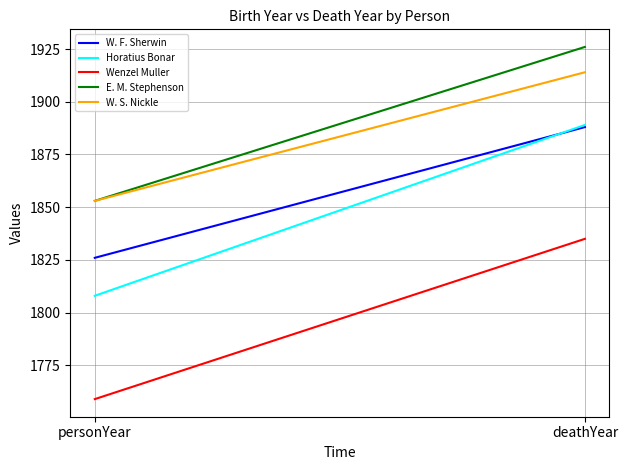

What is the sum of the W. S. Nickle values at deathYear and personYear?

3767